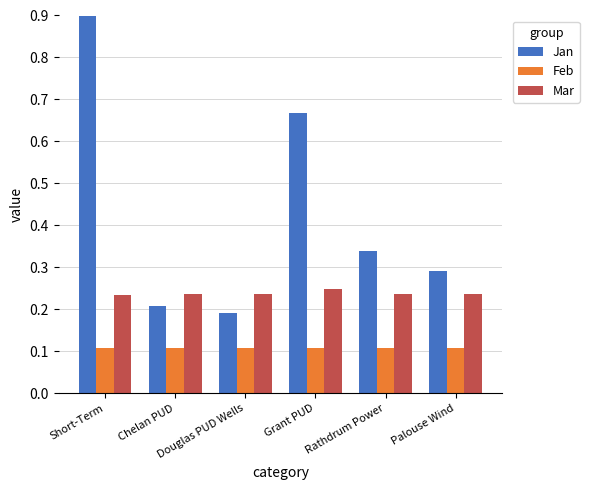

Is it true that Mar equals 0.2 at Chelan PUD?

True